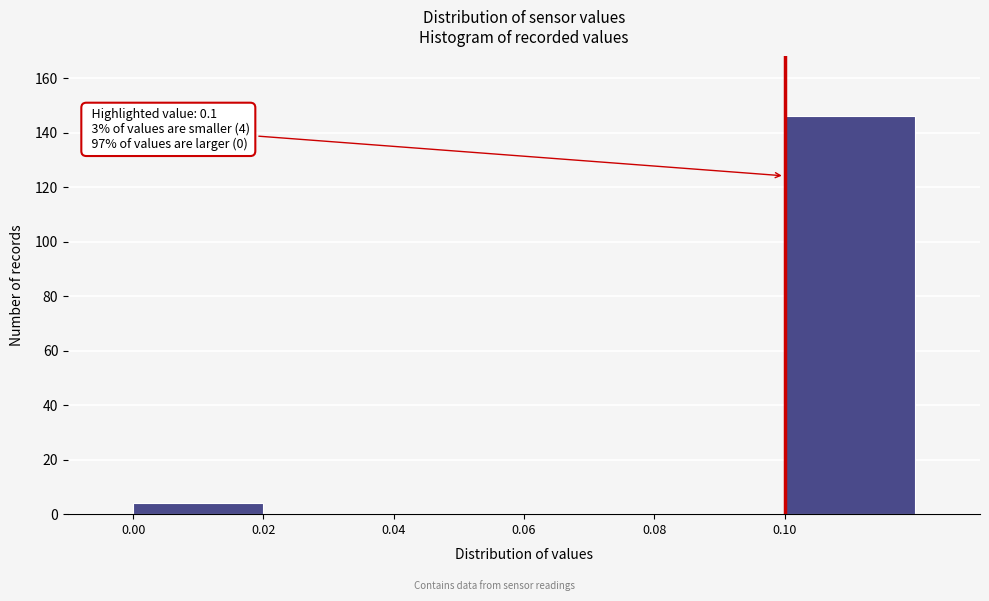

Over which range of the x-axis is the bar tallest?

0.10 to 0.12